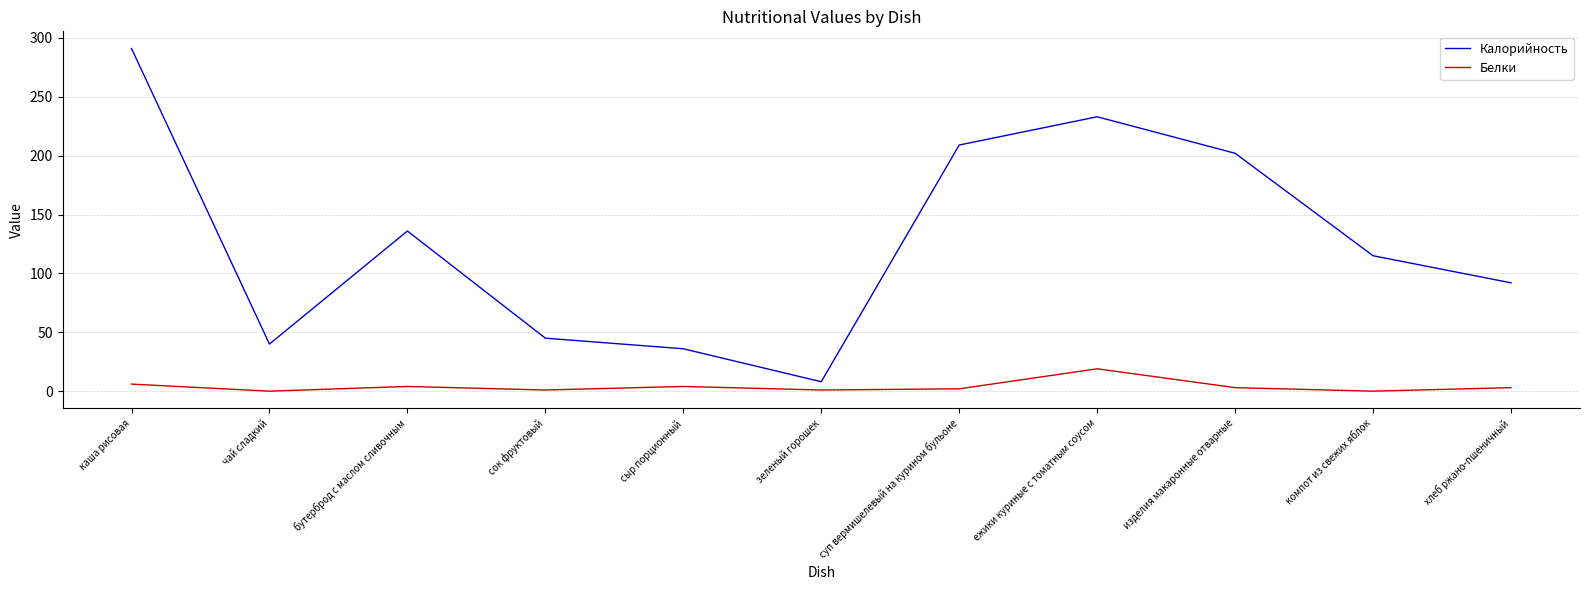

True or false: Калорийность and Белки cross at least once.

False